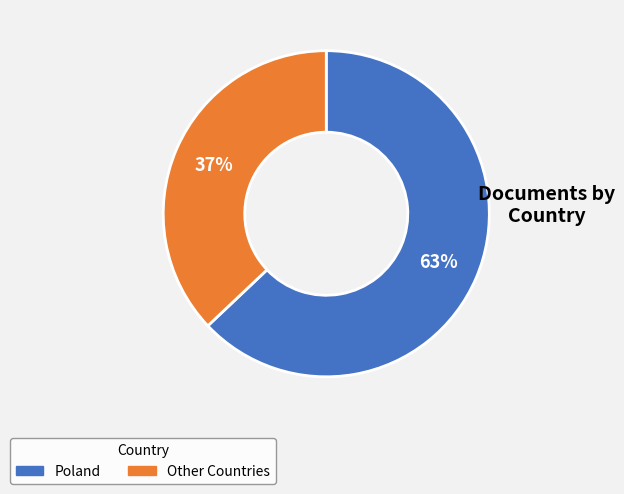

How many slices are in this pie chart?

2